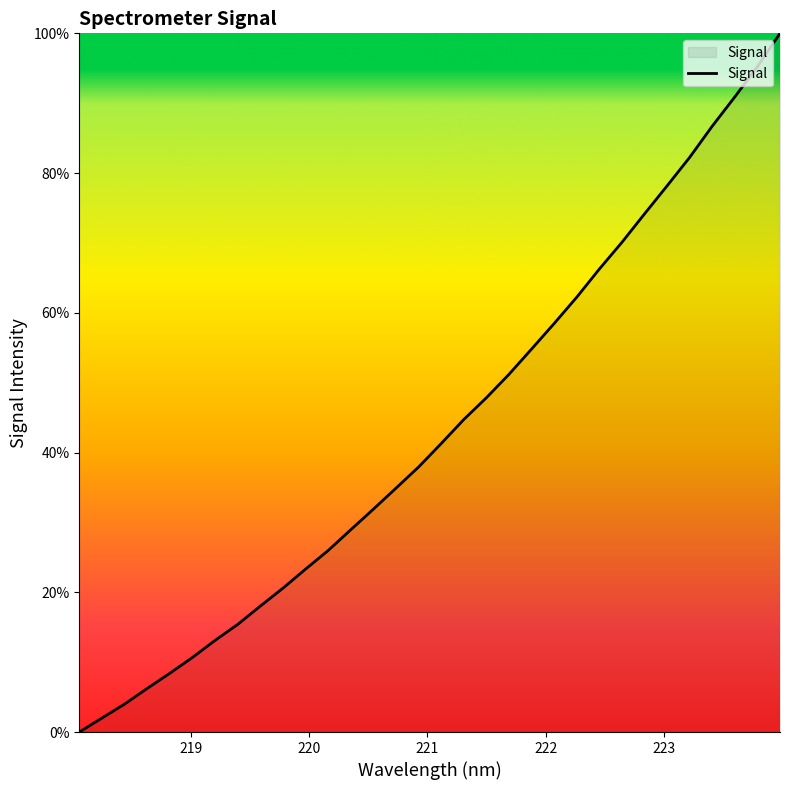

What is the difference between the maximum and minimum values?

100.0